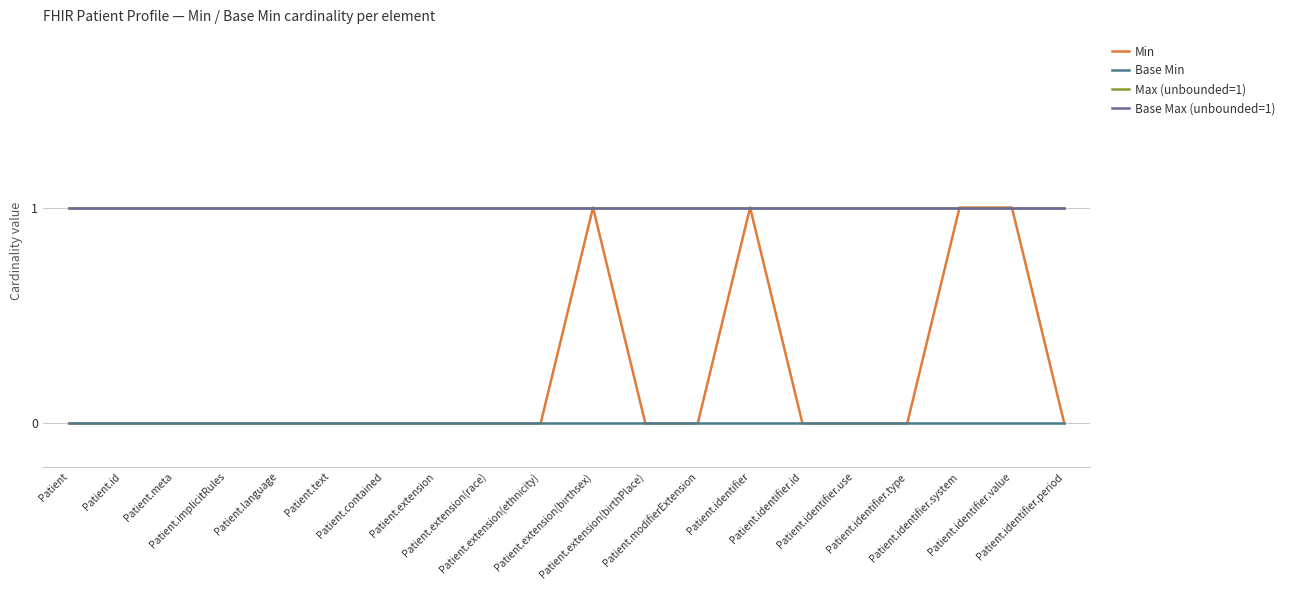

True or false: Max (unbounded=1) and Base Min cross at least once.

False